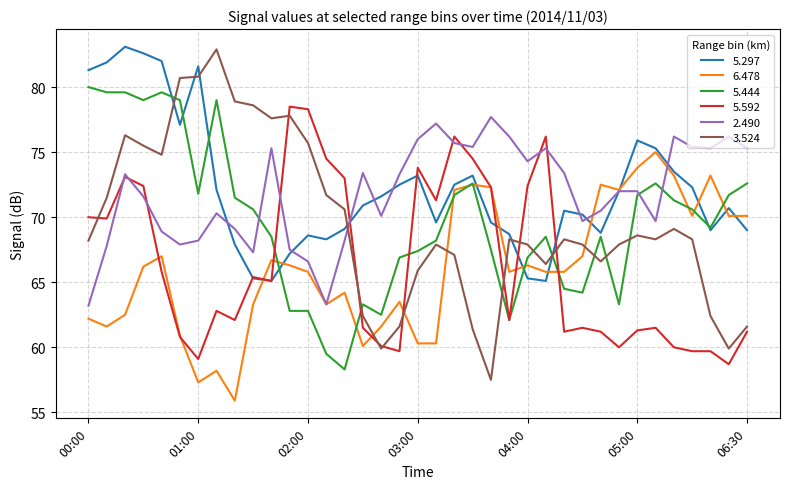

What is the highest value of the 5.297 series?

83.1